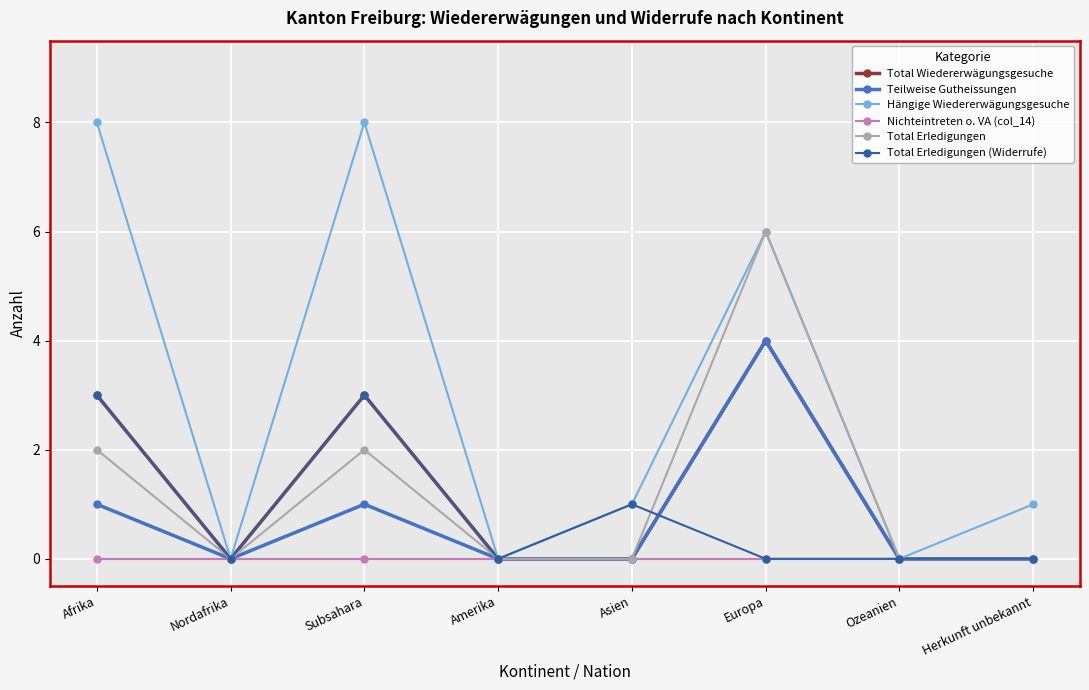

Which series has the largest total across all categories?

Hängige Wiedererwägungsgesuche